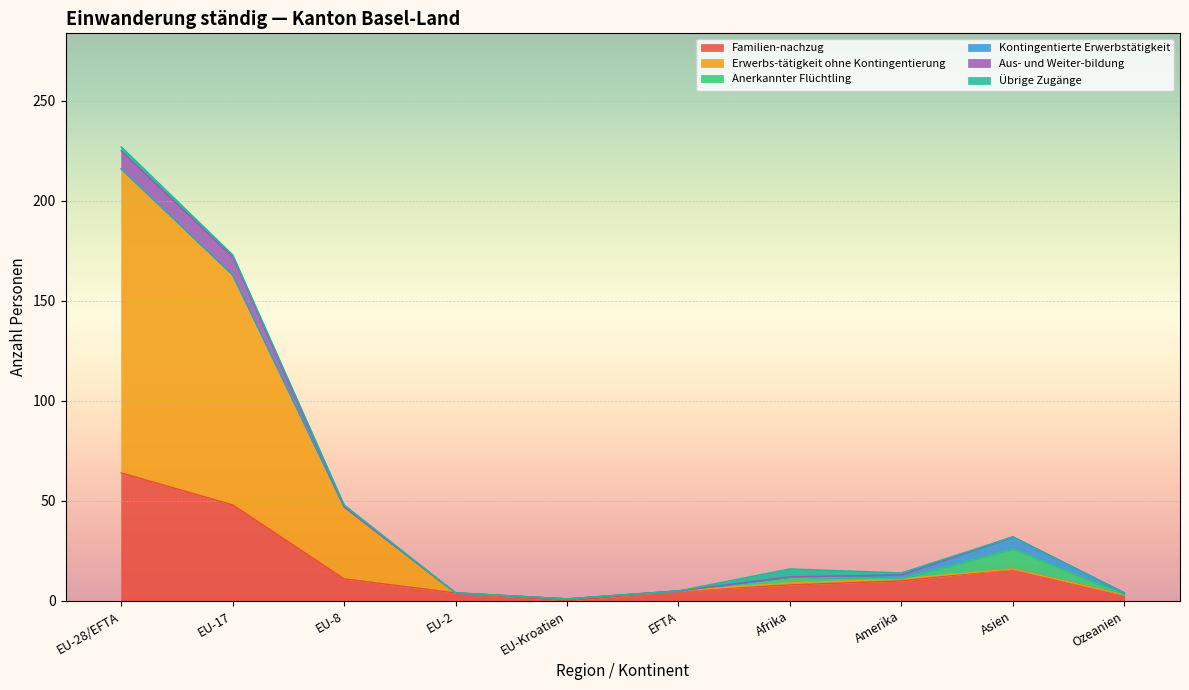

What is the difference between the second highest and second lowest values in the Anerkannter Flüchtling series?

3